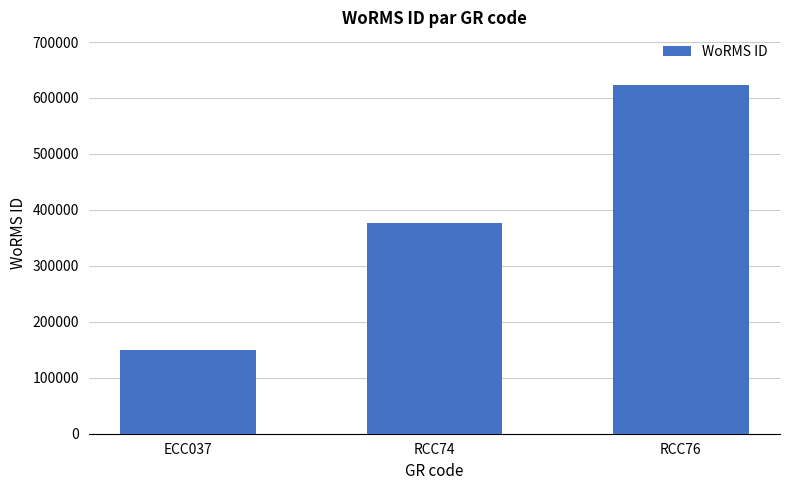

Reading left to right, extract all data points from this chart.

ECC037=148934	RCC74=376666	RCC76=623754